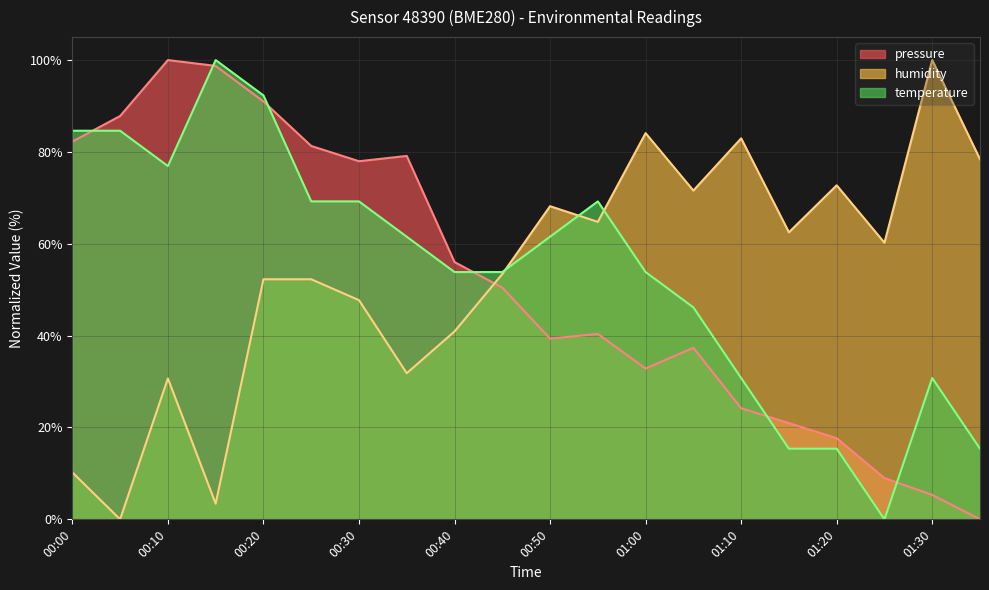

In temperature, how many points are lower than both neighbors (excluding endpoints)?

2